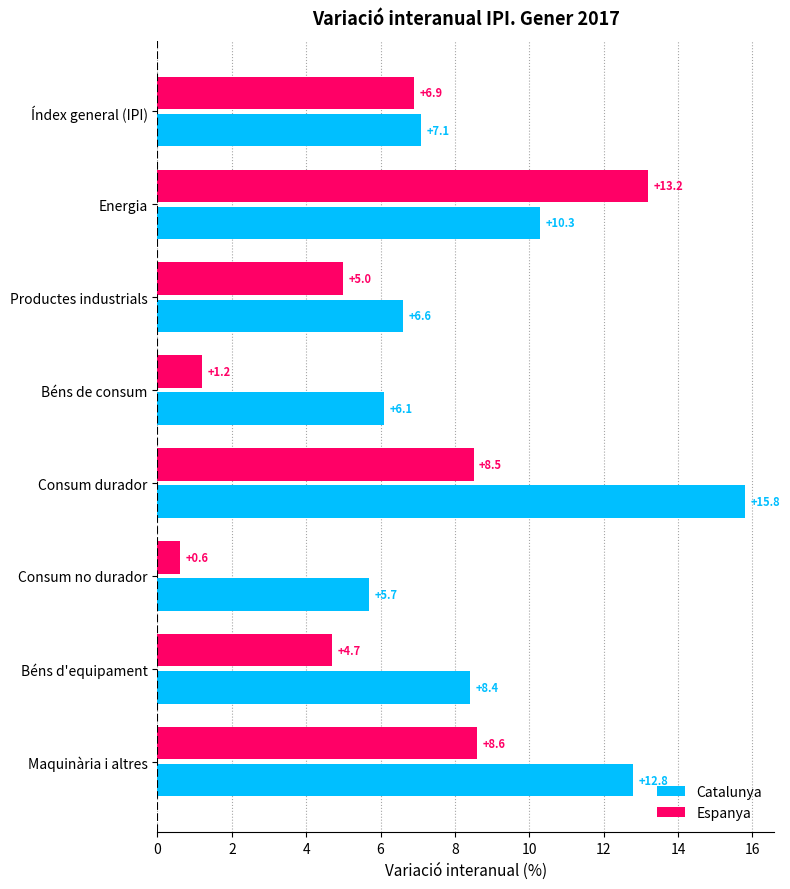

How many values in the Espanya series exceed 6?

4